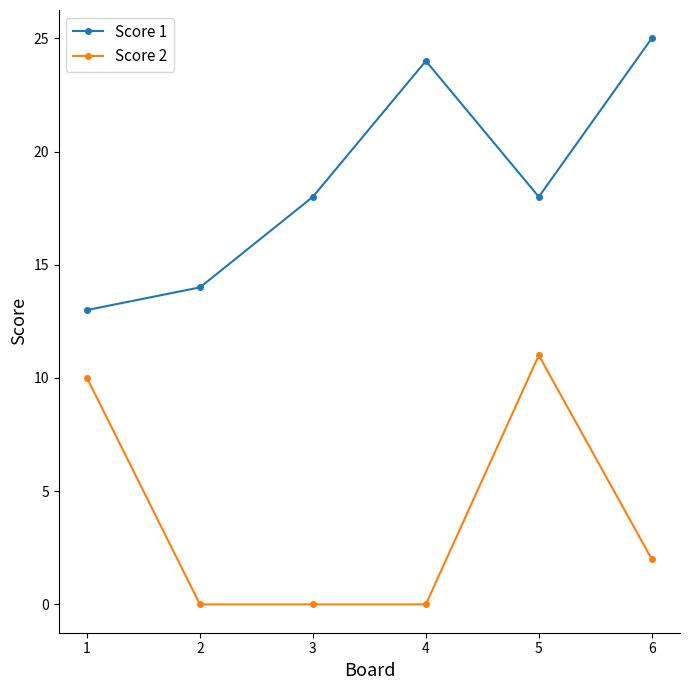

Which series changed the most between 3 and 4?

Score 1